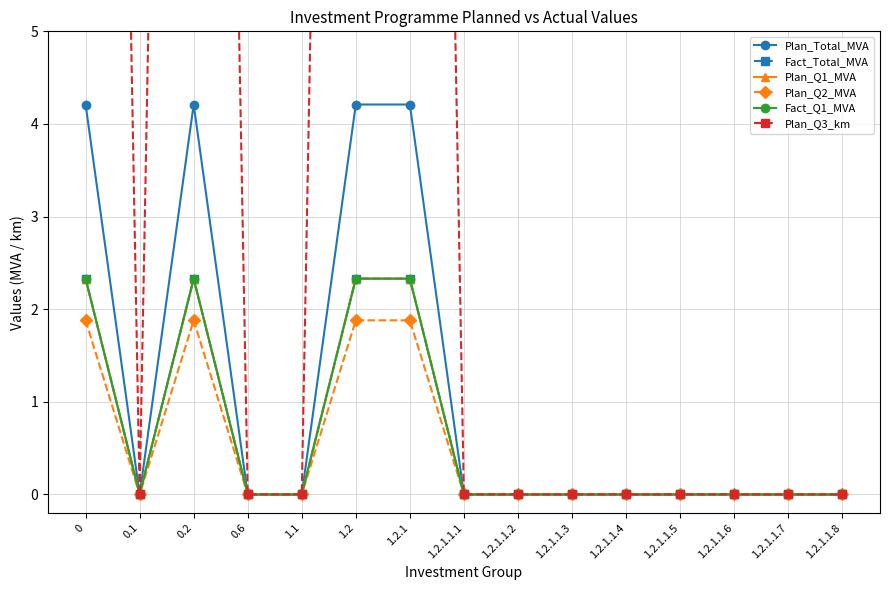

What is the label of the 5th point from the right?

1.2.1.1.4